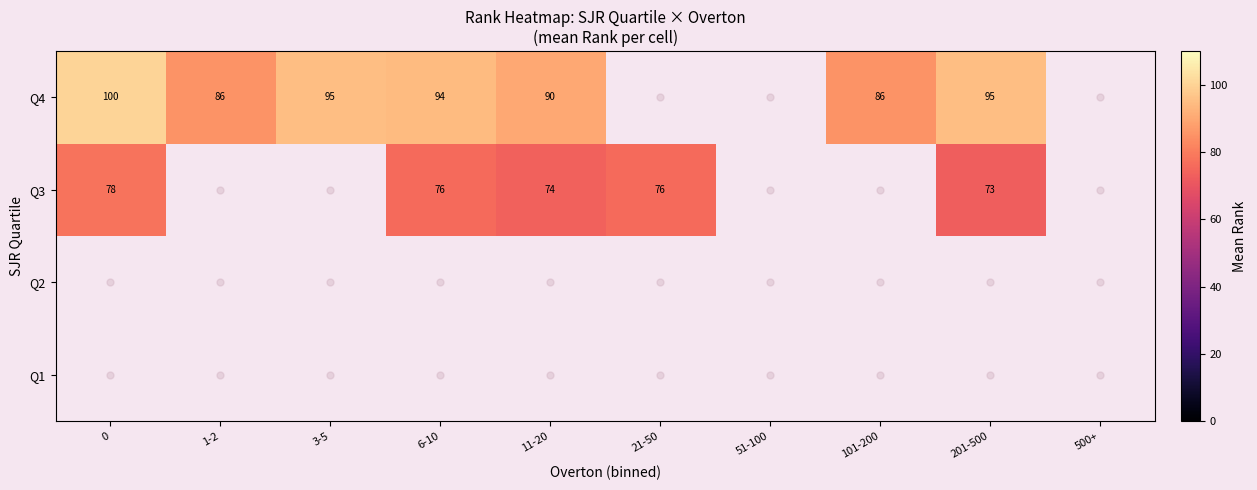

The Q4 series shows 38.0 at 201-500. True or false?

False